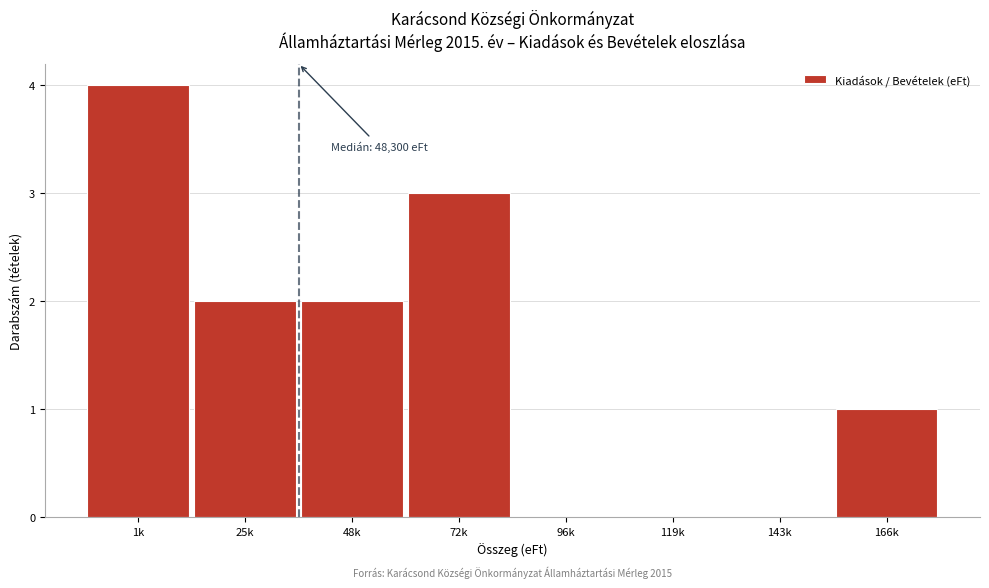

Reading left to right, transcribe all the data shown in this chart.

1k=4	25k=2	48k=2	72k=3	96k=0	119k=0	143k=0	166k=1